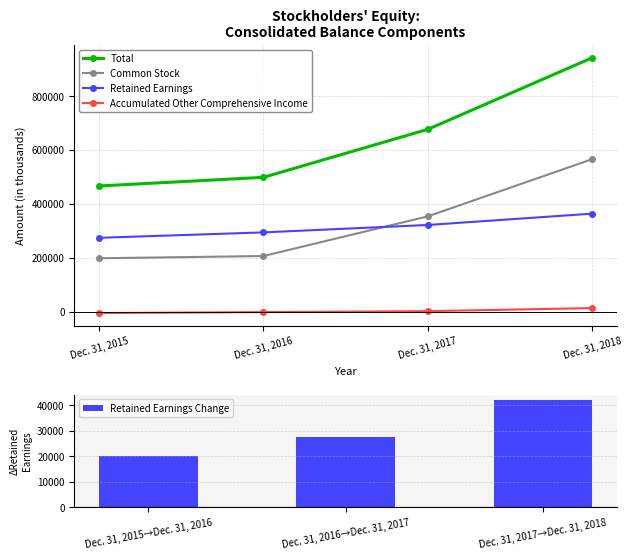

How many series are shown in this chart?

4